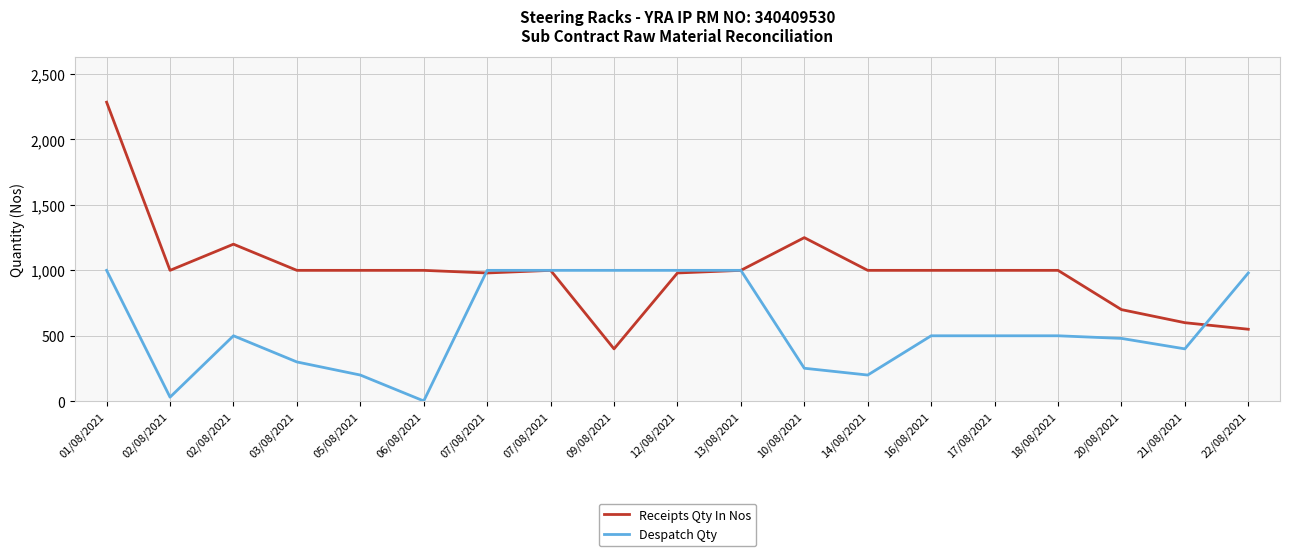

Reading left to right, transcribe all the data shown in this chart.

Receipts Qty In Nos: 2285	1000	1200	1000	1000	1000	980	1000	400	980	1000	1250	1000	1000	1000	1000	700	600	550
Despatch Qty: 1000	31	500	300	200	2	1000	1000	1000	1000	1000	252	200	500	500	500	480	400	980